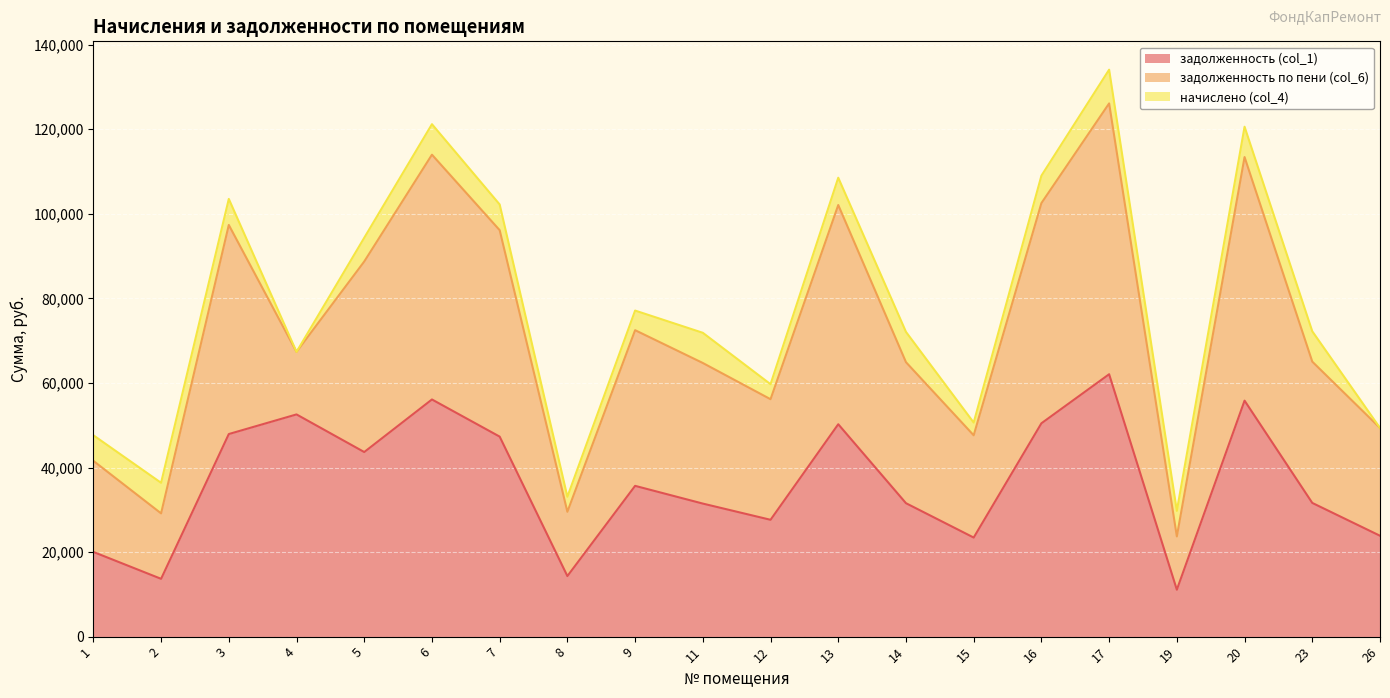

Which series has the largest range (max minus min)?

задолженность по пени (col_6)